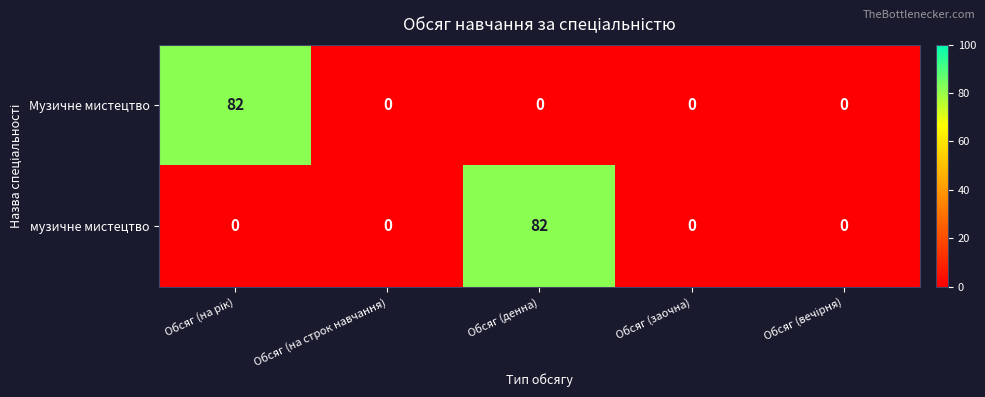

What is the average value of the Музичне мистецтво series?

16